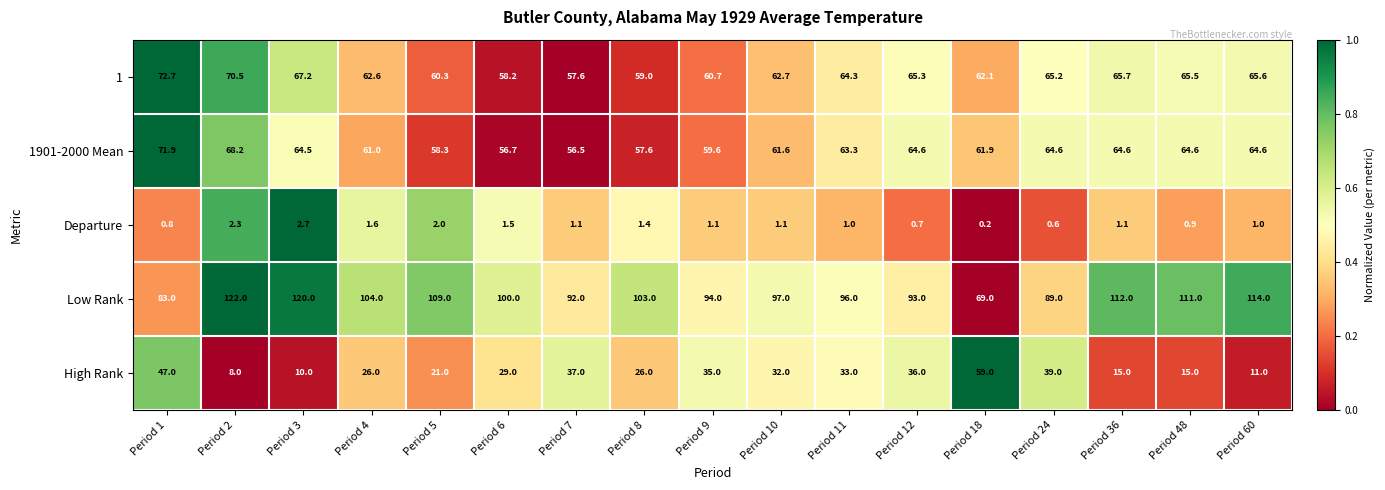

Which series has the largest total across all categories?

Low Rank